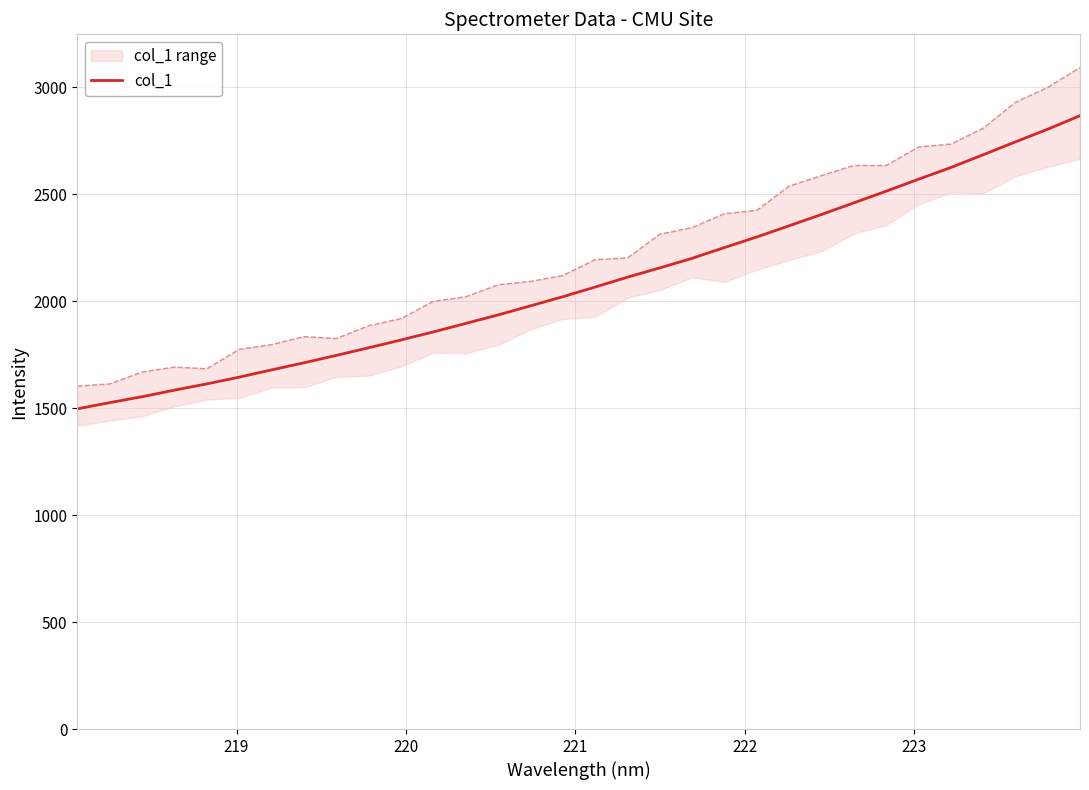

Reading left to right, transcribe all the data shown in this chart.

1496.4	1525.2	1553.0	1583.9	1613.0	1644.5	1678.4	1711.5	1746.2	1781.7	1818.3	1855.9	1895.5	1935.3	1977.6	2020.4	2065.4	2111.8	2155.2	2199.9	2250.3	2299.7	2352.0	2404.6	2458.9	2513.4	2569.4	2624.1	2683.6	2744.0	2803.2	2866.4